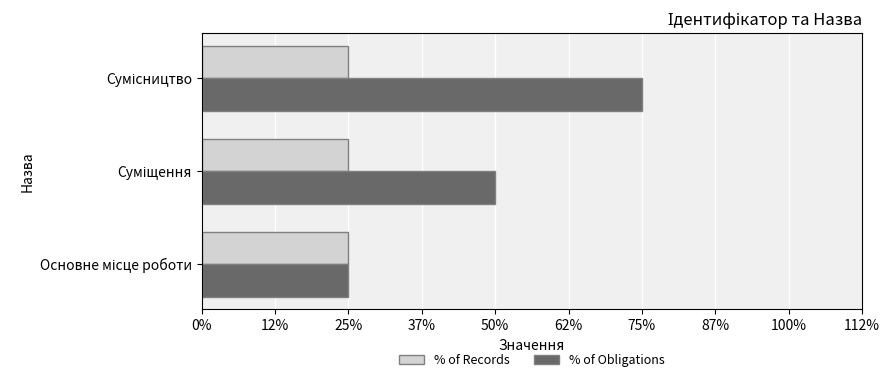

What are all the series names shown in the legend?

% of Records, % of Obligations